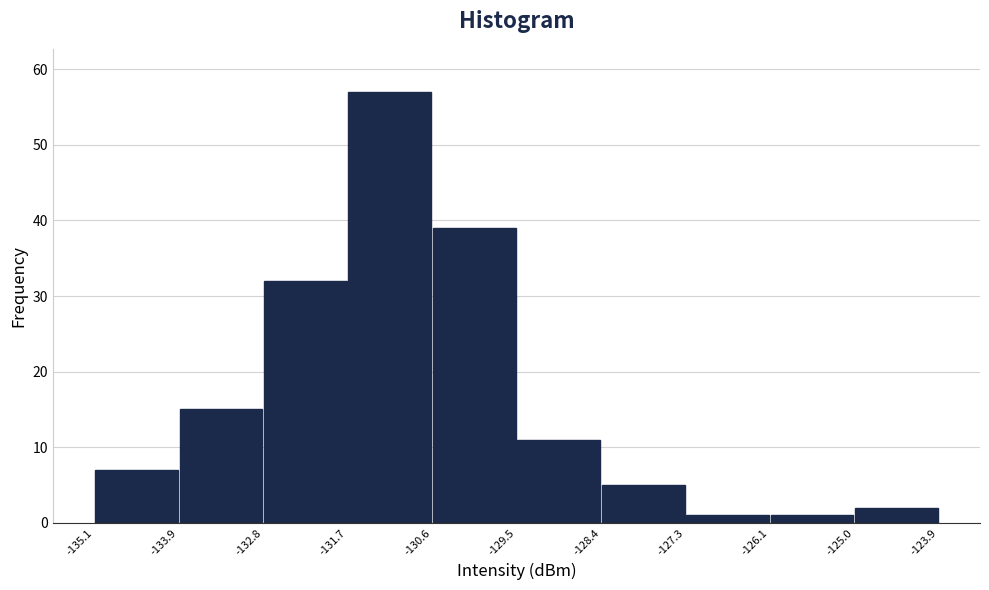

Which range on the x-axis has the tallest bar?

-131.7 to -130.6